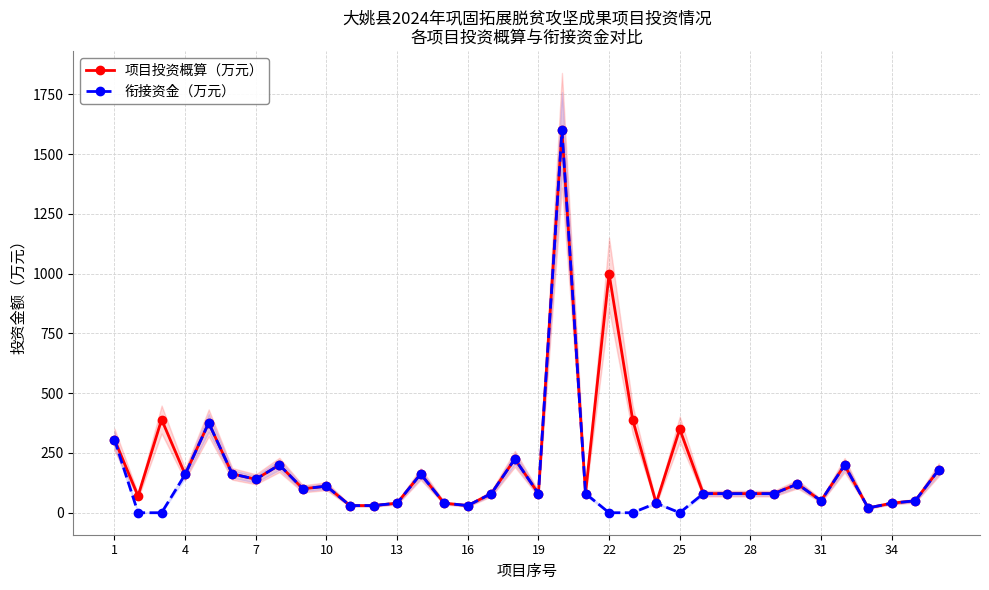

How many lines are shown in the chart?

2